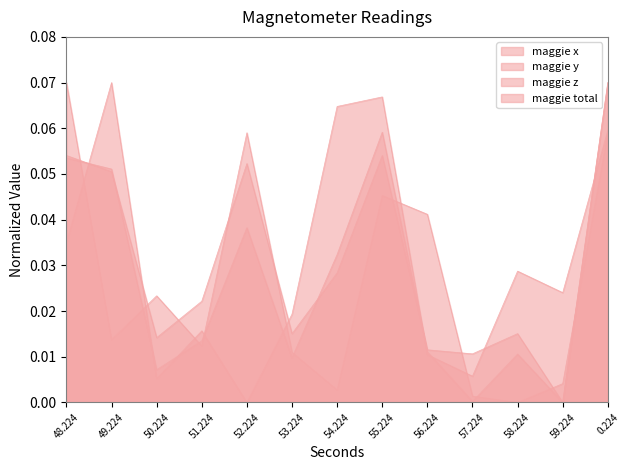

List the series in order of their peak value, lowest first.

maggie x, maggie y, maggie z, maggie total